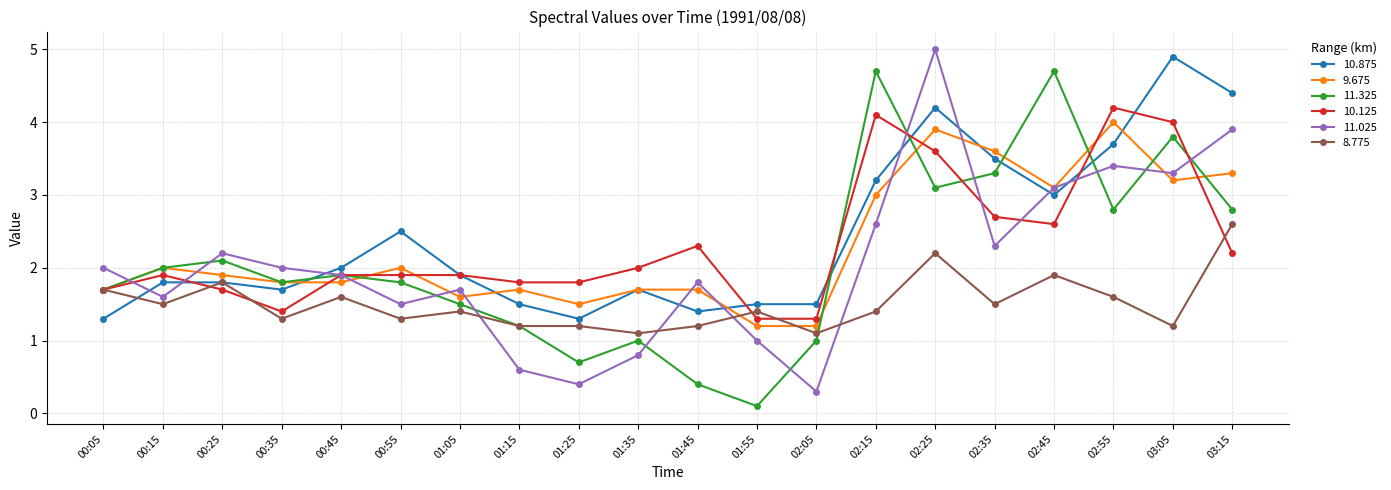

The 9.675 series shows 2.8 at 01:45. True or false?

False